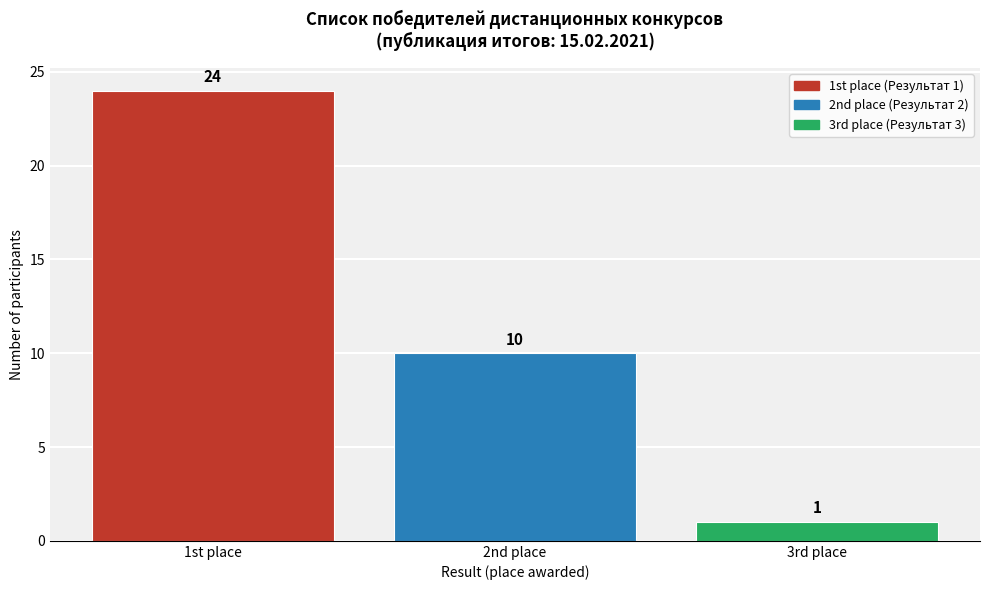

Reading left to right, extract all data points from this chart.

1st place=24	2nd place=10	3rd place=1